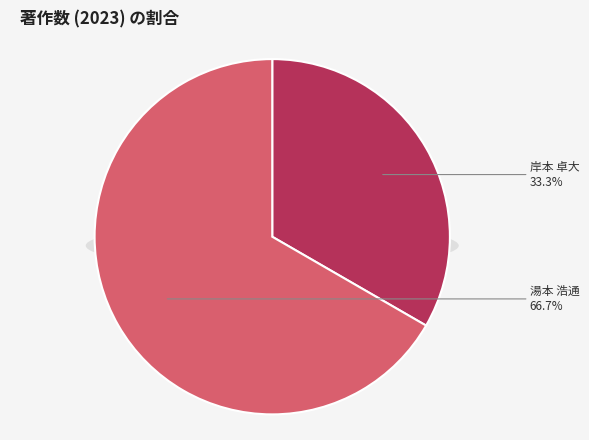

Does any single category account for the majority?

Yes